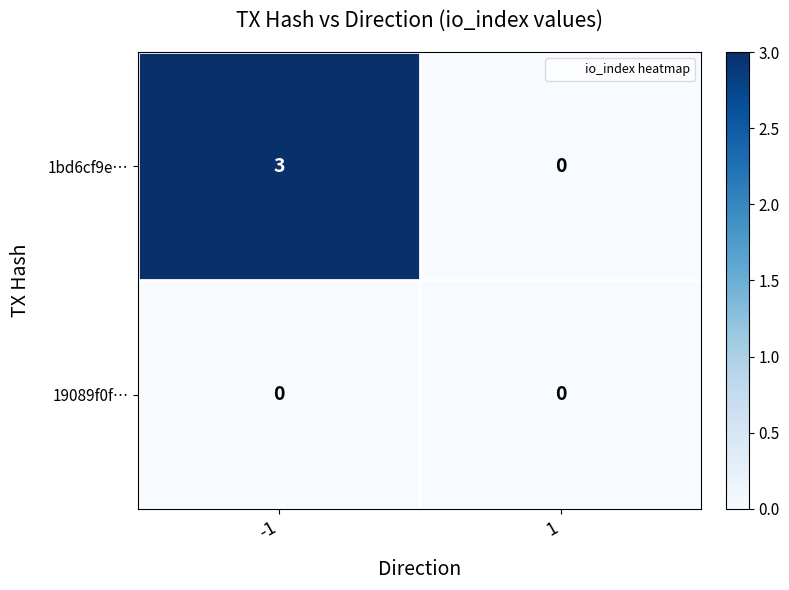

Which series changed the most between -1 and 1?

1bd6cf9e…